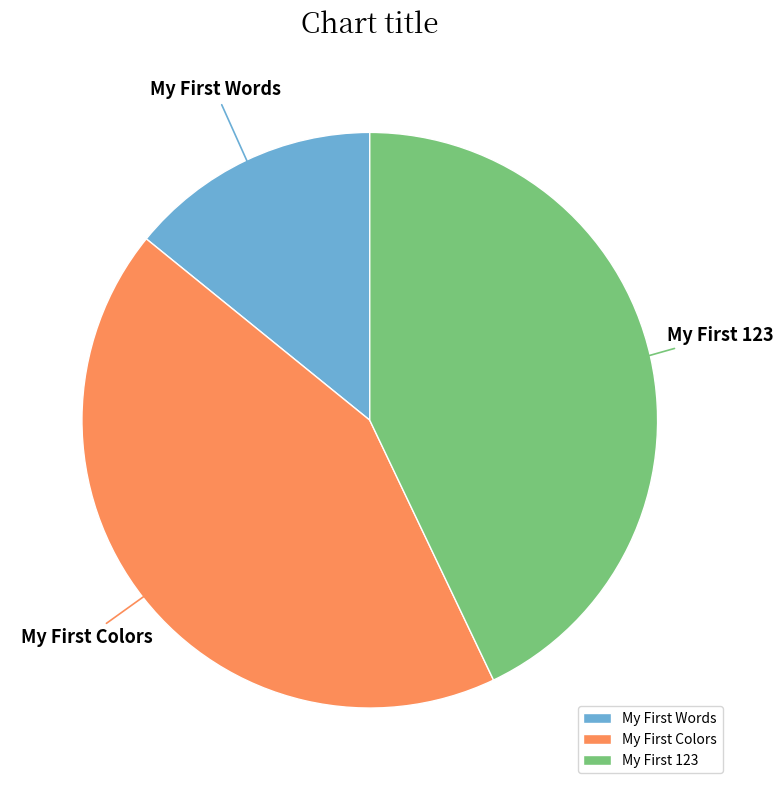

Which slice is the smallest?

My First Words